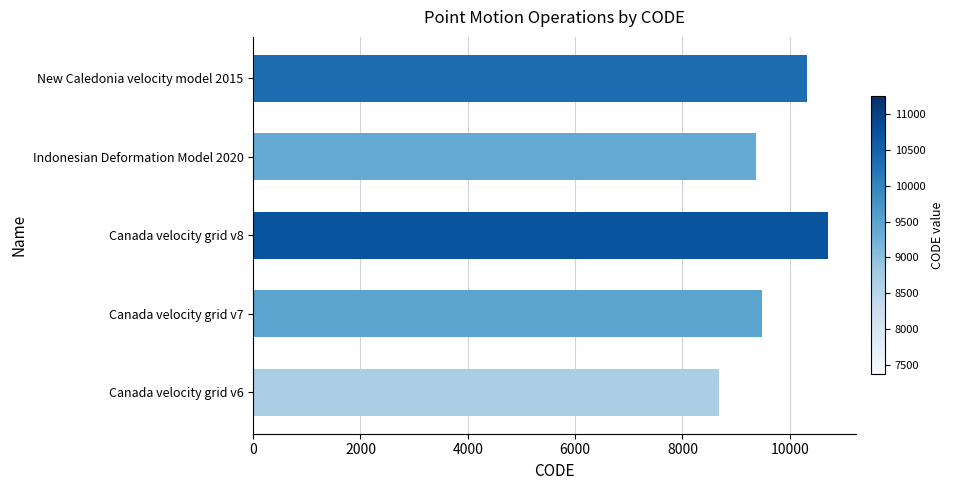

What is the difference between the maximum and minimum values?

2031